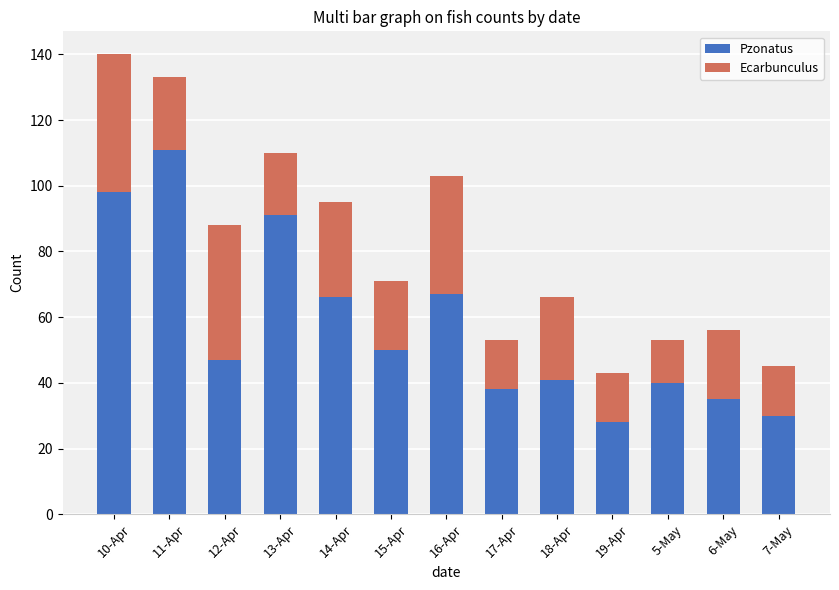

Are the bars horizontal?

No